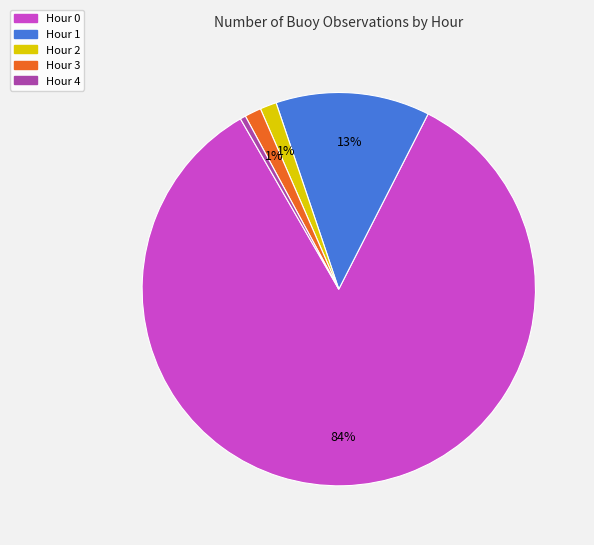

Is there any slice that represents more than half of the pie?

Yes